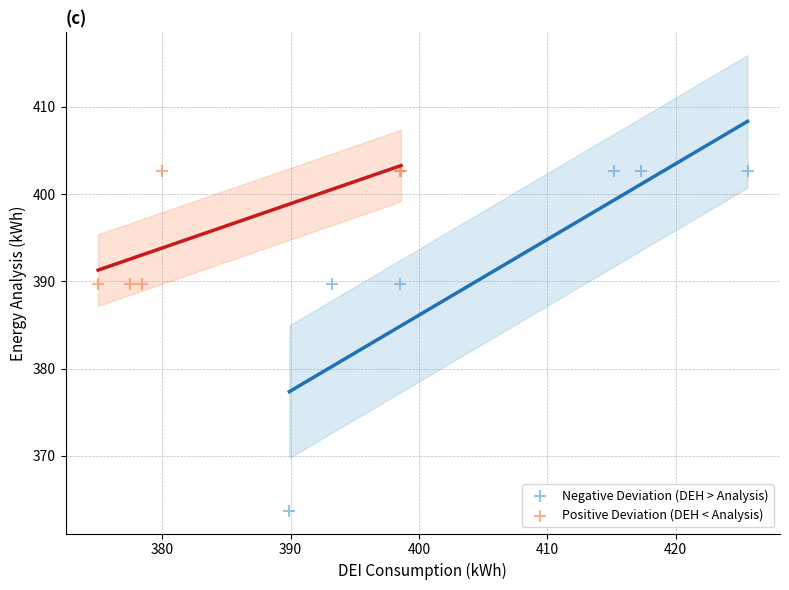

Which series contains the lowest Y value?

Negative Deviation (DEH > Analysis)